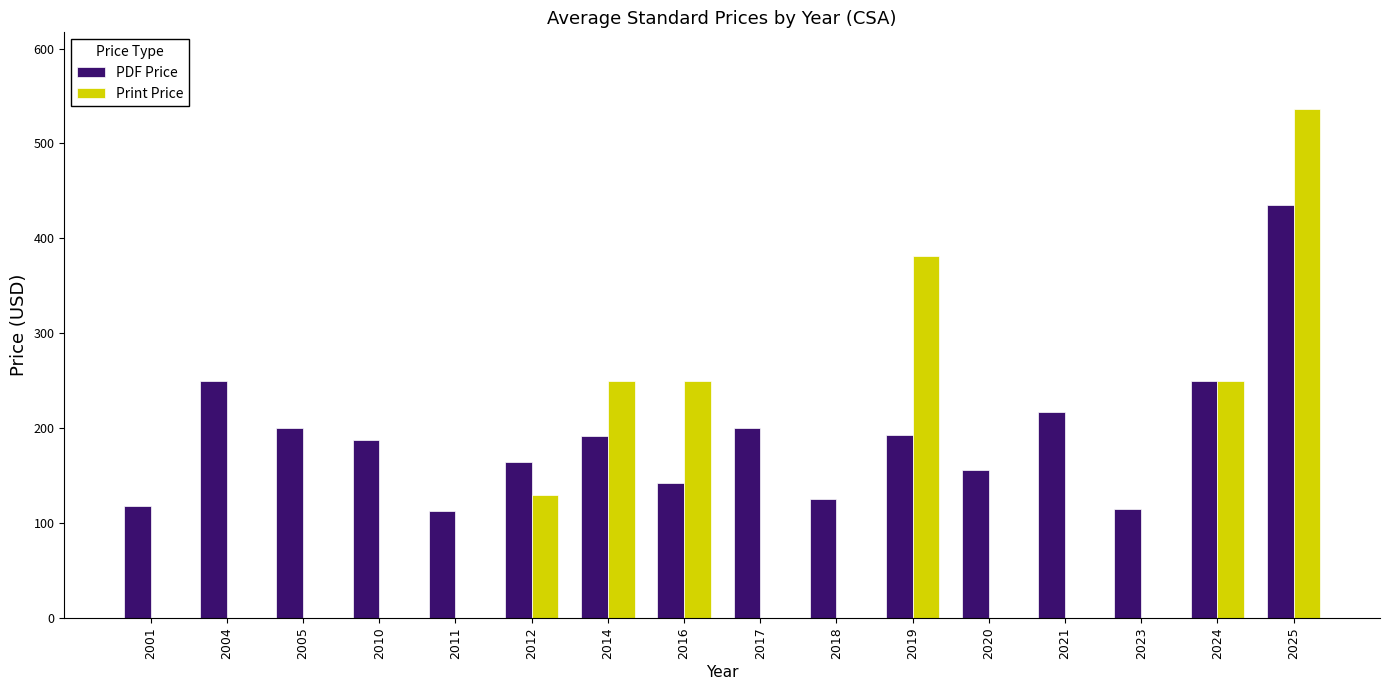

What is the maximum value for Print Price?

536.7